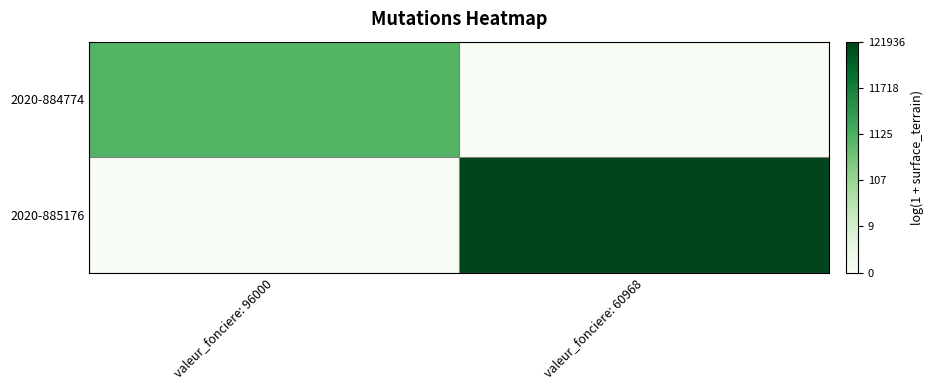

At how many categories does at least one series exceed 7?

1